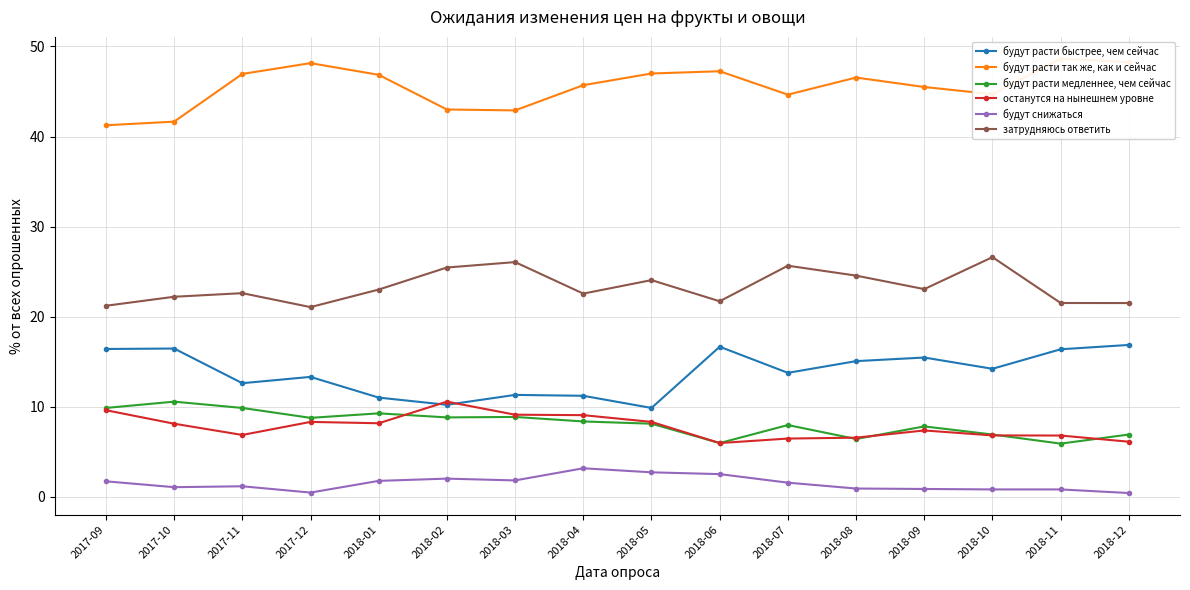

What is the label of the 13th point from the left?

2018-09